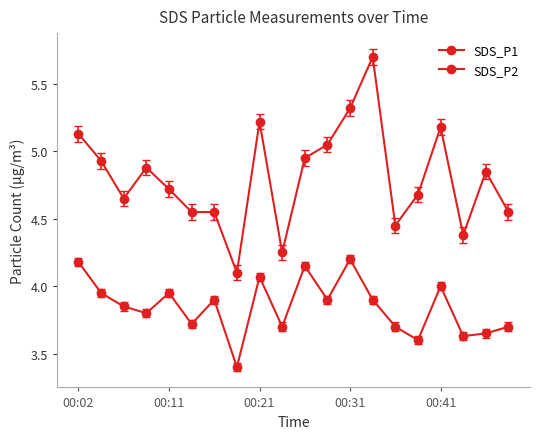

How many lines are shown in the chart?

2